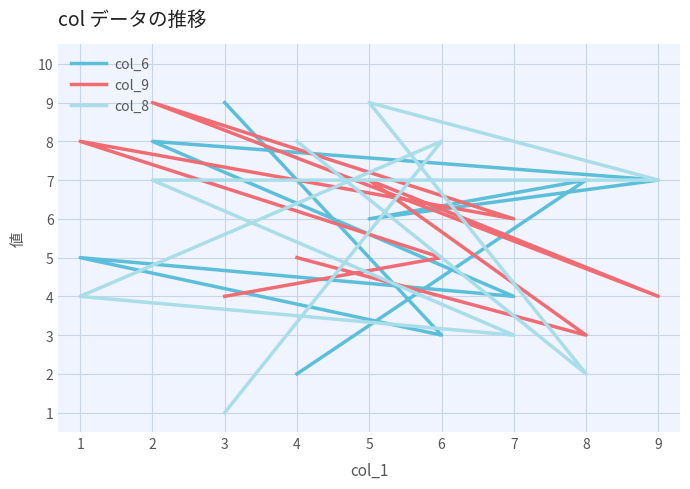

The col_6 series shows 6 at 3. True or false?

False